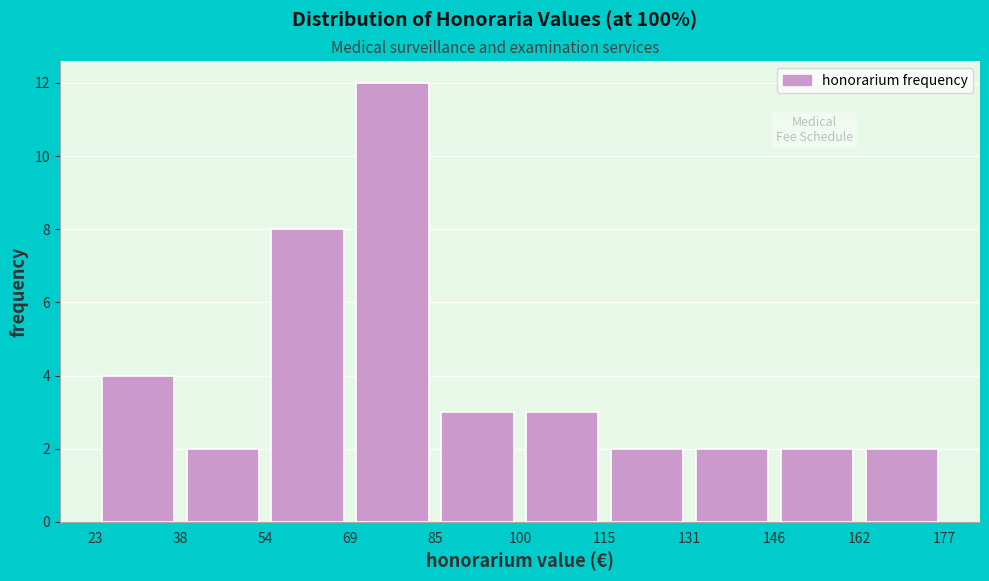

Reading left to right, transcribe this chart: for each bar, give the range it covers on the x-axis and its height. The values are not printed on the chart, so give them approximately, as read against the axis.

23 to 38: 4
38 to 54: 2
54 to 69: 8
69 to 85: 12
85 to 100: 3
100 to 115: 3
115 to 131: 2
131 to 146: 2
146 to 162: 2
162 to 177: 2